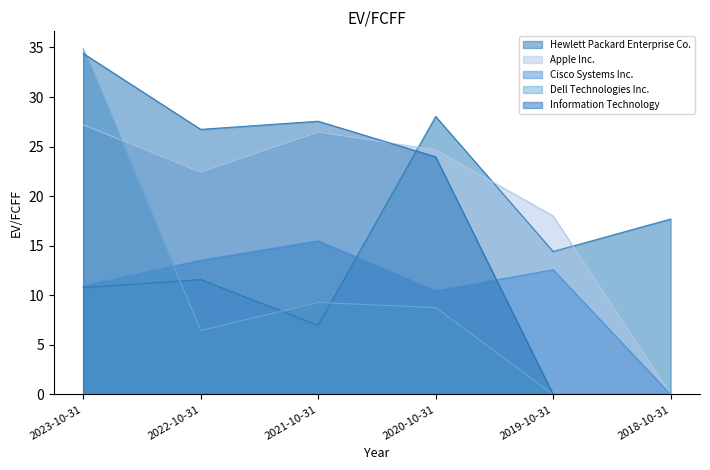

After their last crossing, which series has the higher values: Information Technology or Hewlett Packard Enterprise Co.?

Hewlett Packard Enterprise Co.